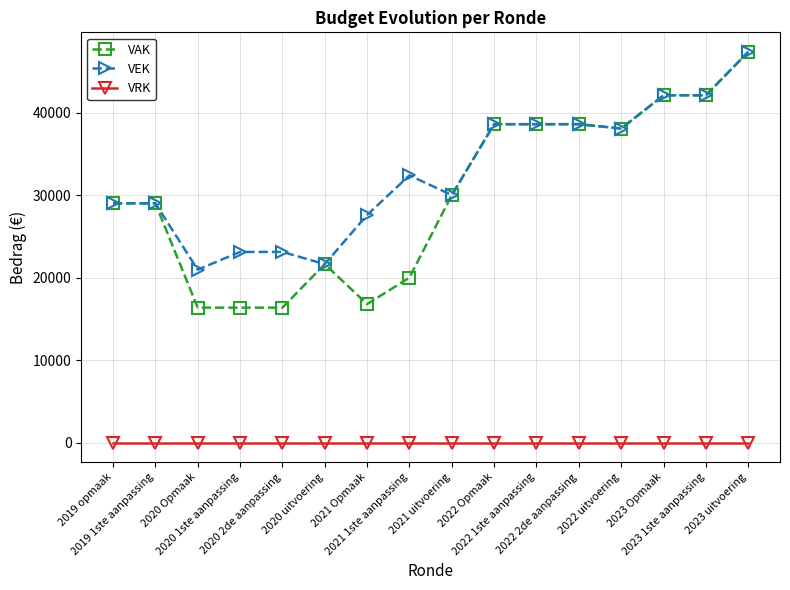

True or false: VAK and VRK cross at least once.

False